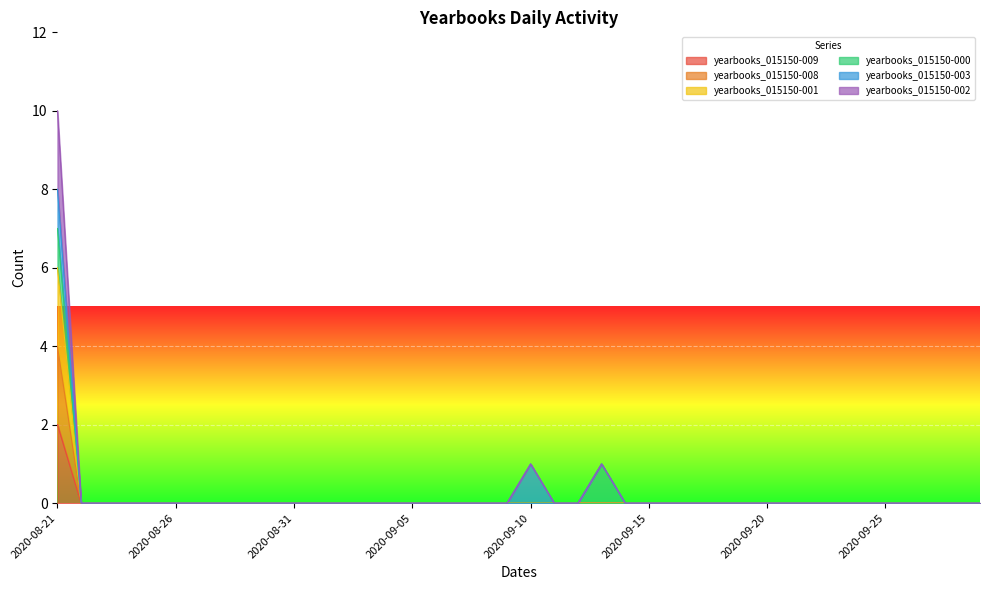

The yearbooks_015150-008 series shows -2 at 2020-09-06. True or false?

False